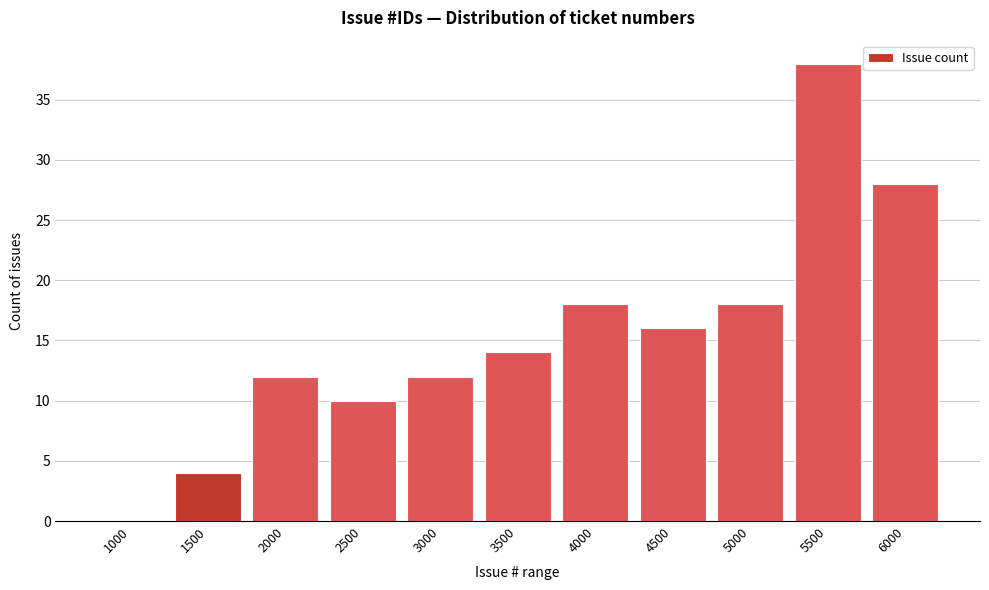

Reading left to right, extract all data points from this chart.

1000=0	1500=4	2000=12	2500=10	3000=12	3500=14	4000=18	4500=16	5000=18	5500=38	6000=28